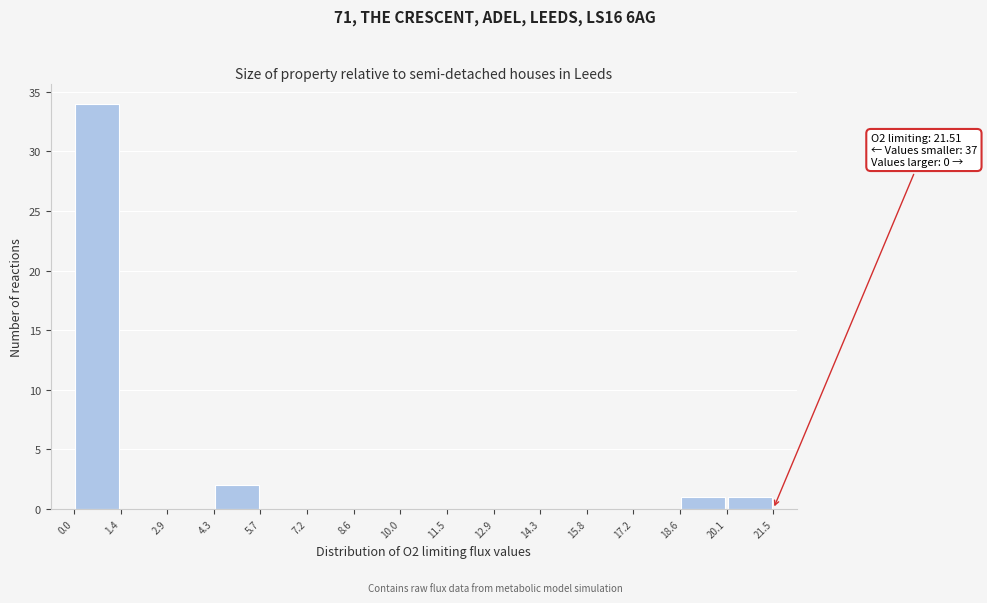

Which range on the x-axis has the tallest bar?

0.0 to 1.4